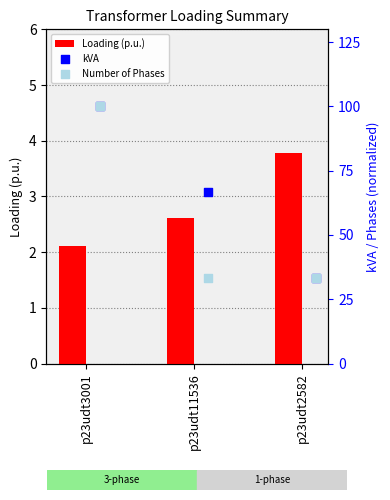

Where is Loading (p.u.) nearest to the value 2?

p23udt3001